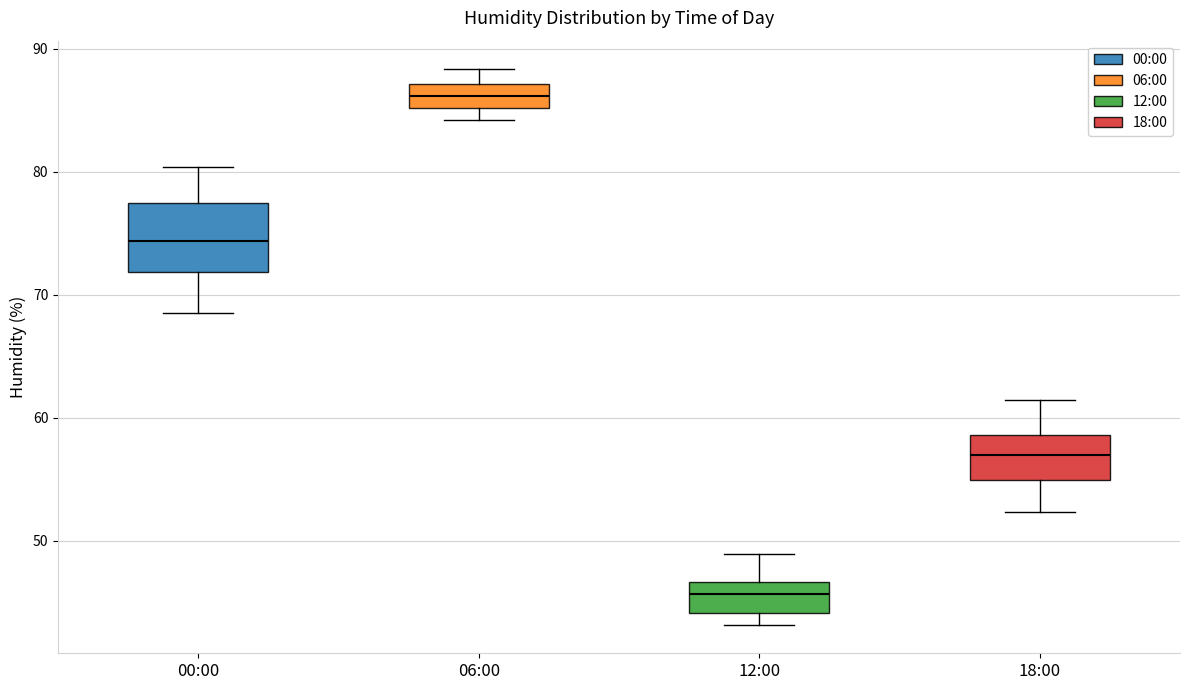

Which box has the lowest median line?

12:00